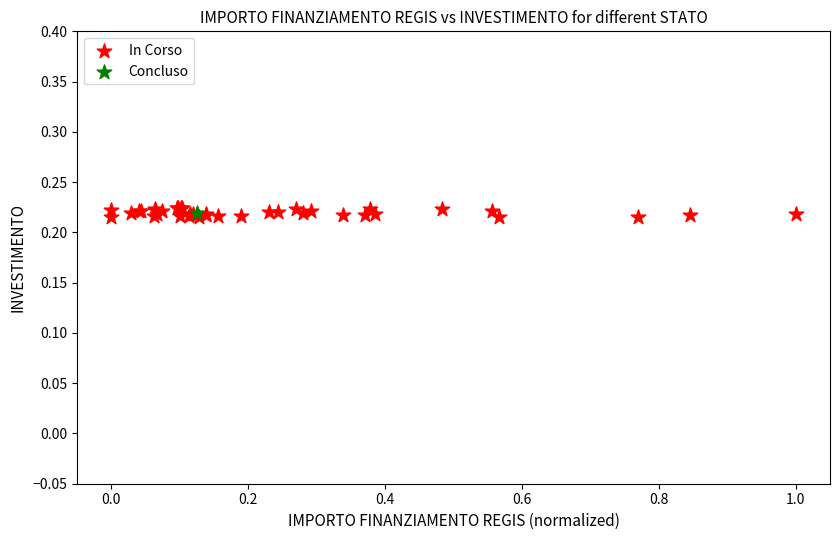

What are all the series names shown in the legend?

In Corso, Concluso